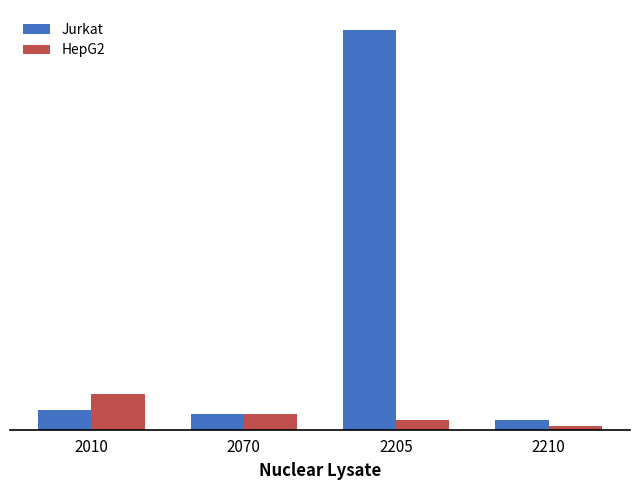

True or false: Jurkat has a value of 21737 at 2210.

False